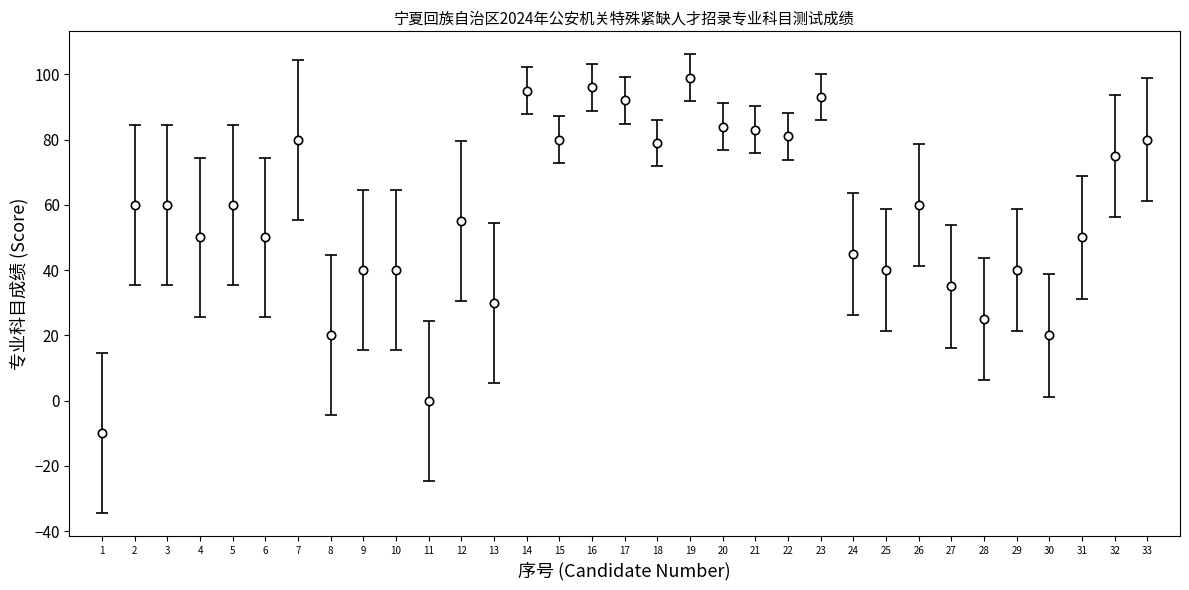

The chart shows a value of 112 at 7. True or false?

False